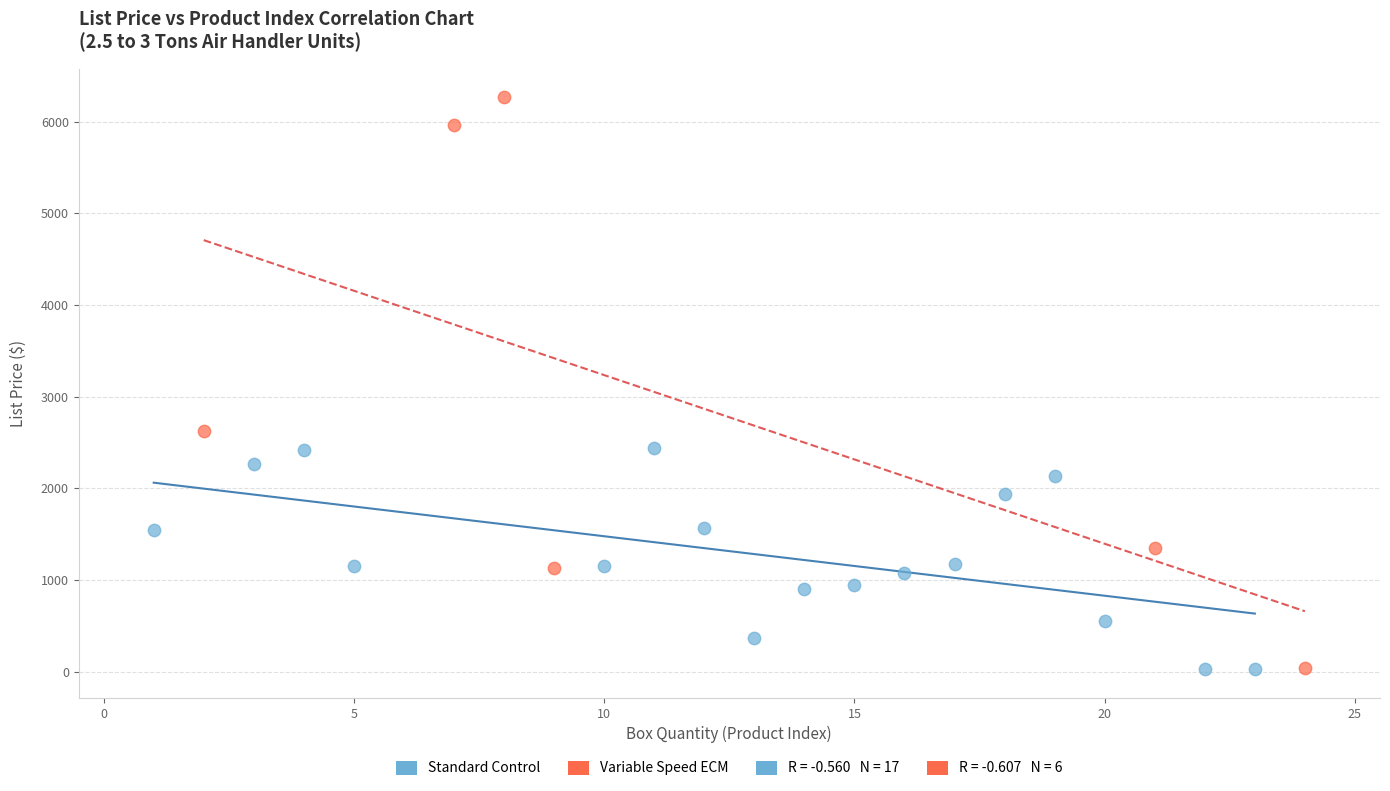

Which series has the widest spread of Y values?

Variable Speed ECM